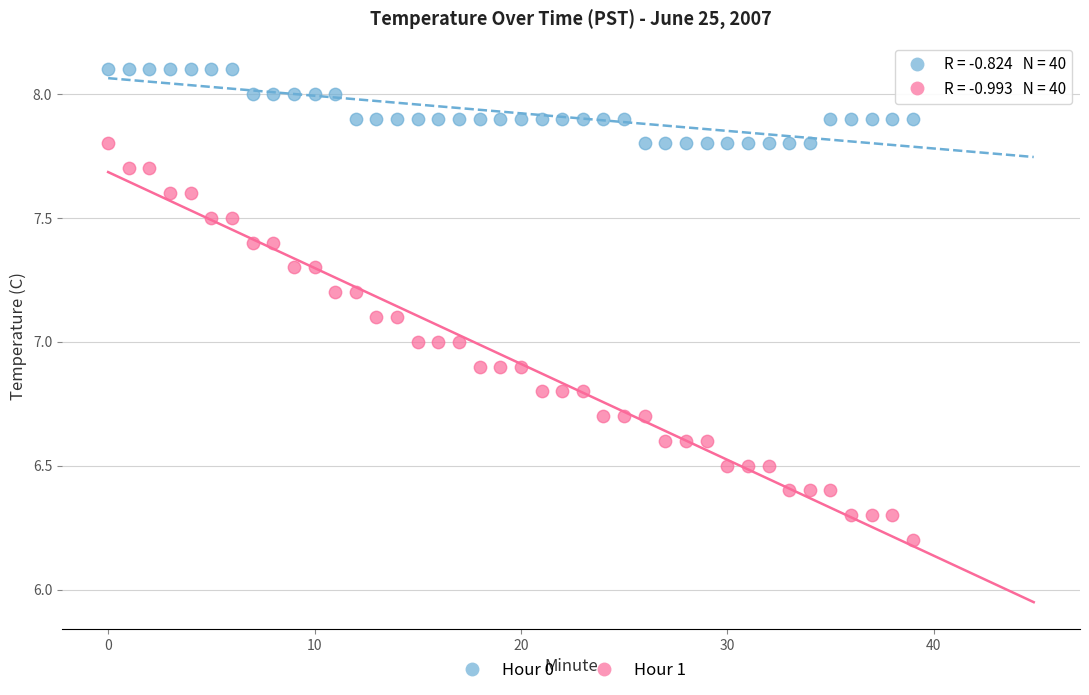

Which series reaches the minimum Y coordinate?

Hour 1